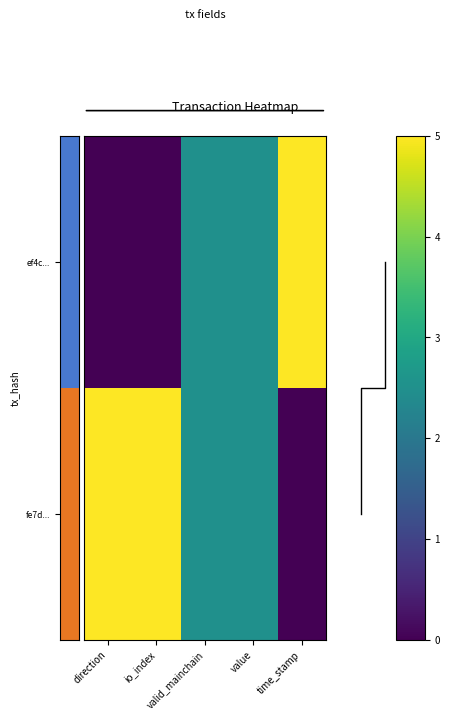

Is the value of ef4c... at valid_mainchain greater than the value of fe7d... at time_stamp?

Yes